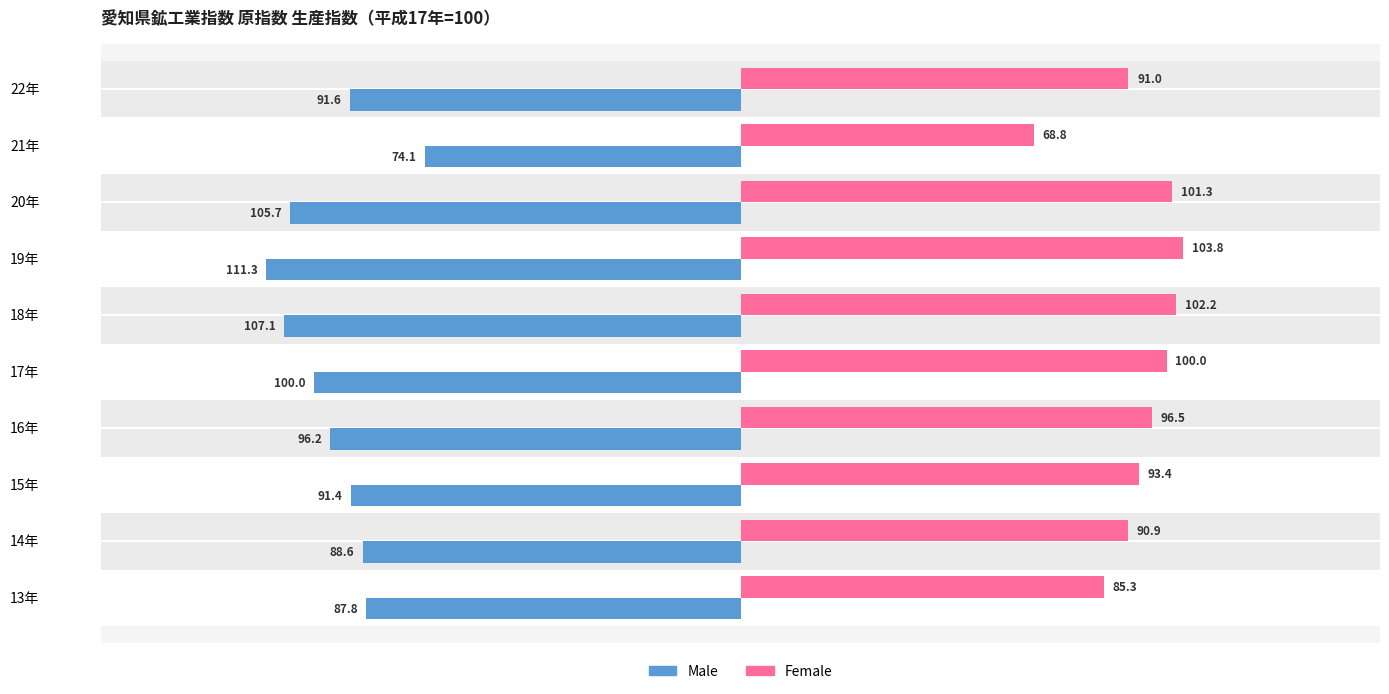

Reading left to right, list all the values displayed in this chart.

Female: 85.3	90.9	93.4	96.5	100.0	102.2	103.8	101.3	68.8	91.0
Male: -87.8	-88.6	-91.4	-96.2	-100.0	-107.1	-111.3	-105.7	-74.1	-91.6